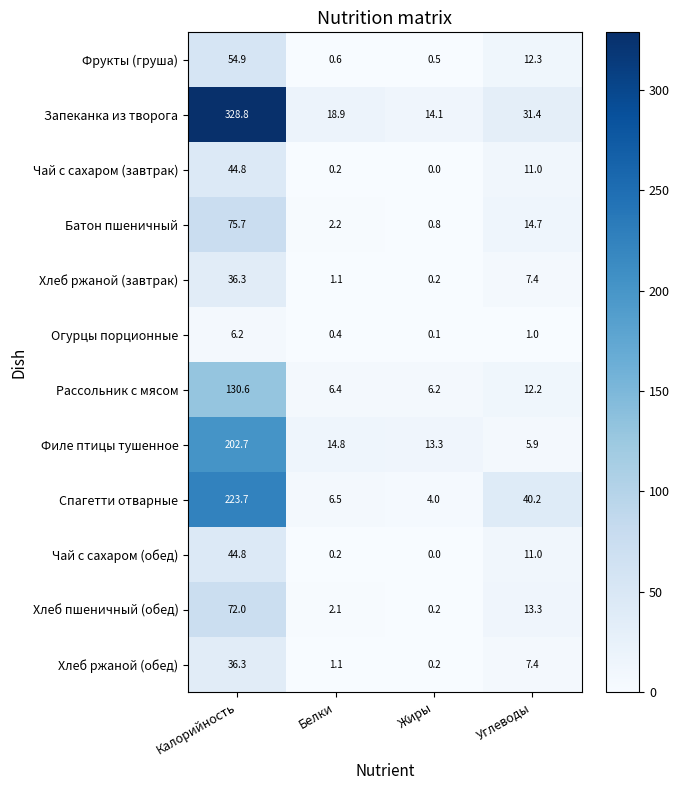

Rank the categories by Фрукты (груша) value from highest to lowest.

Калорийность, Углеводы, Белки, Жиры